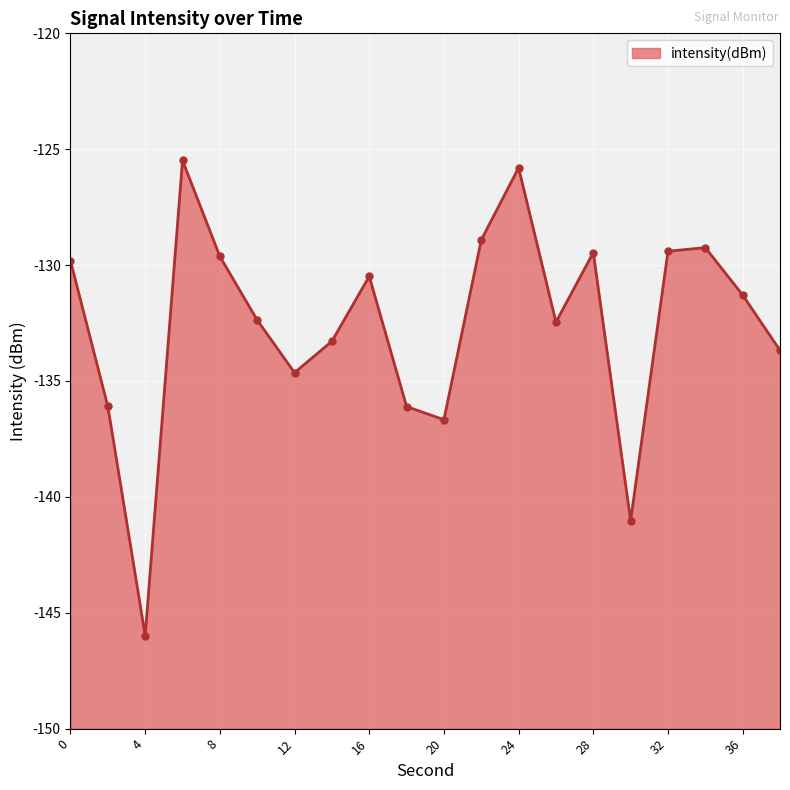

What is the change in value from 20 to 24?

+10.9